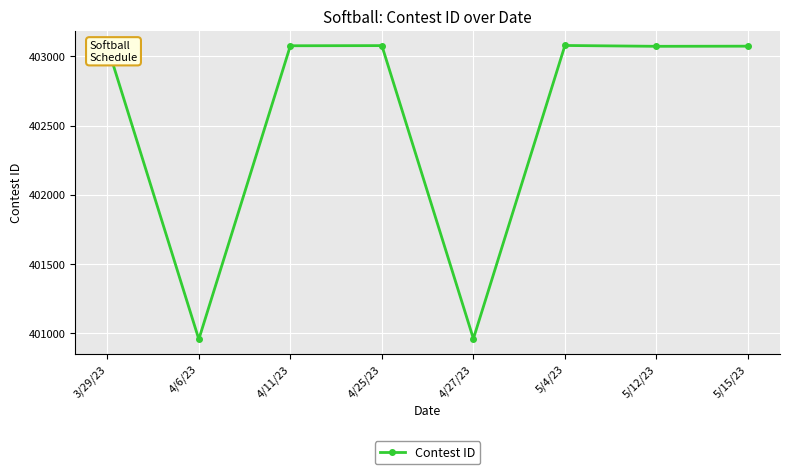

At which category does the data reach its first local valley?

4/6/23